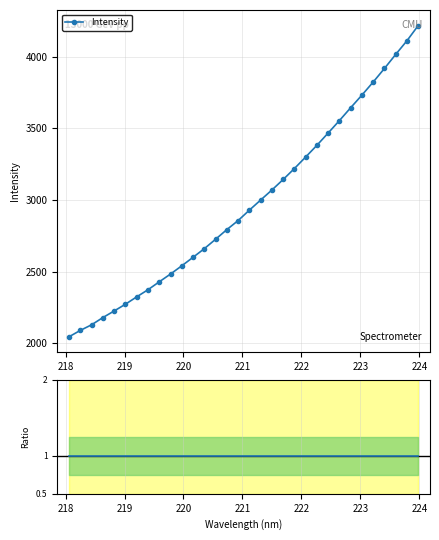

True or false: Ratio to ref and Intensity cross at least once.

False